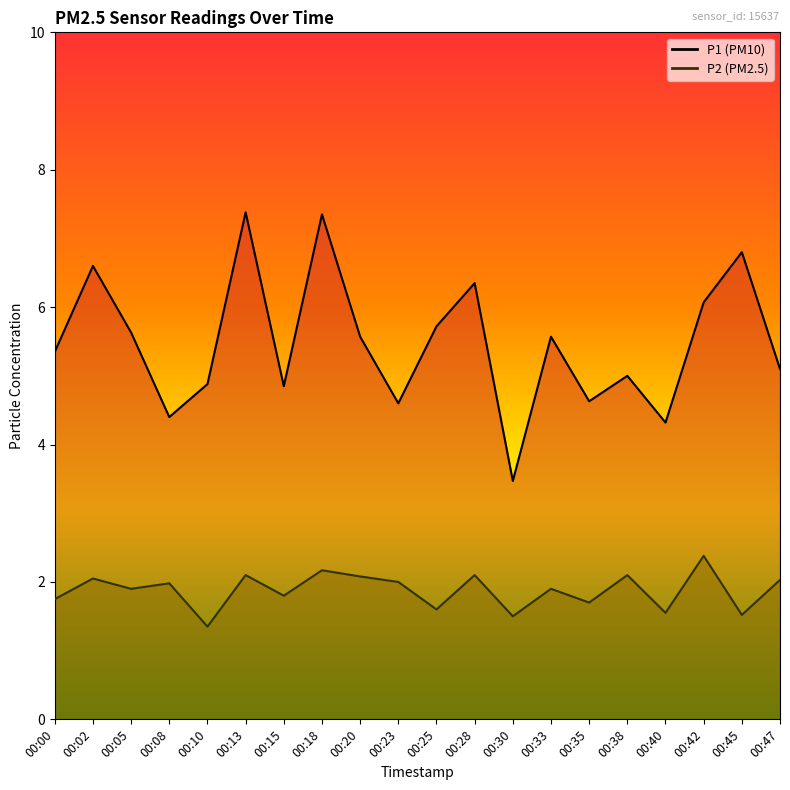

What is the greatest value displayed?

7.4